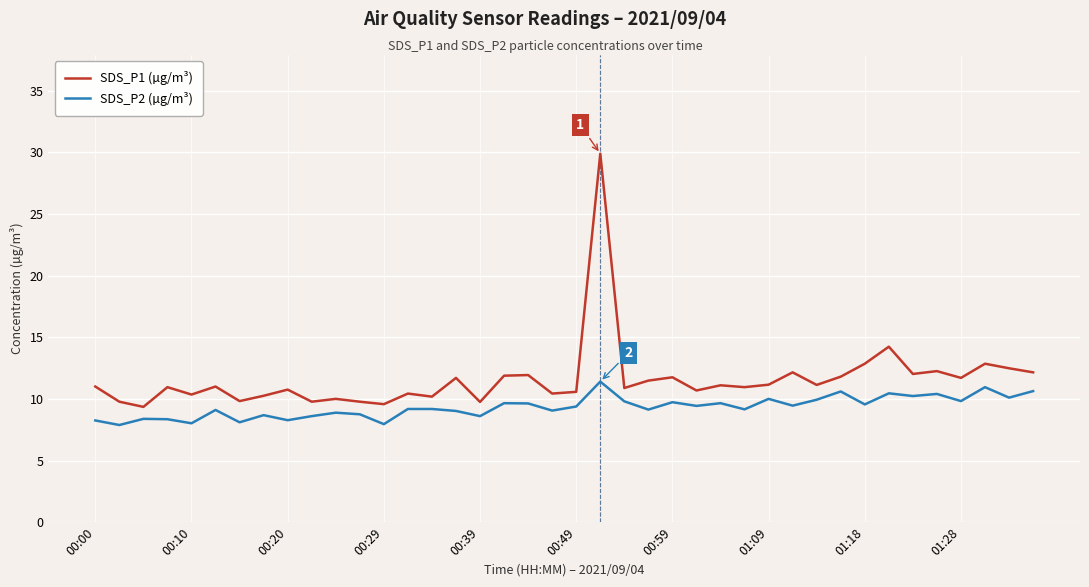

Rank the series by their maximum value, from highest to lowest.

SDS_P1 (µg/m³), SDS_P2 (µg/m³)